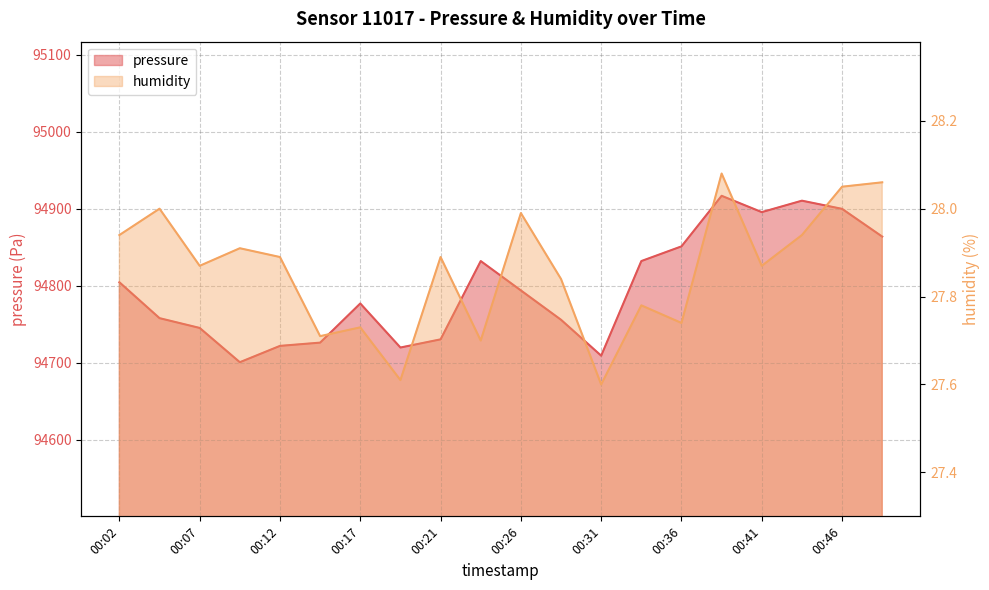

Reading right to left, list all the values displayed in this chart.

pressure: 94863.8	94899.8	94910.4	94895.5	94916.7	94851.1	94832.0	94709.2	94755.8	94793.9	94832.0	94730.4	94719.8	94777.0	94726.2	94722.0	94700.8	94745.2	94757.9	94804.5
humidity: 28.1	28.1	27.9	27.9	28.1	27.7	27.8	27.6	27.8	28.0	27.7	27.9	27.6	27.7	27.7	27.9	27.9	27.9	28.0	27.9